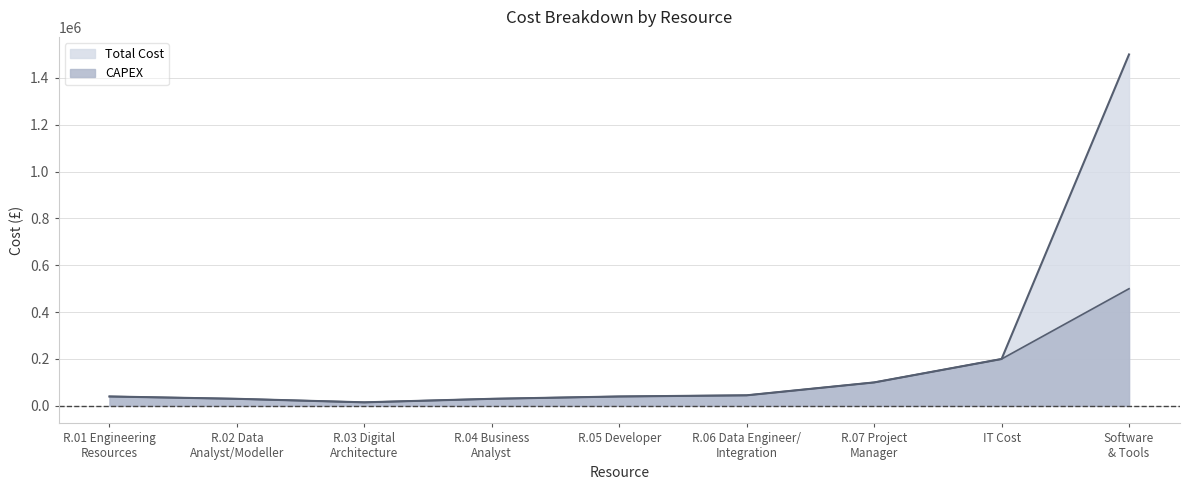

True or false: Total Cost and CAPEX intersect in this chart.

False